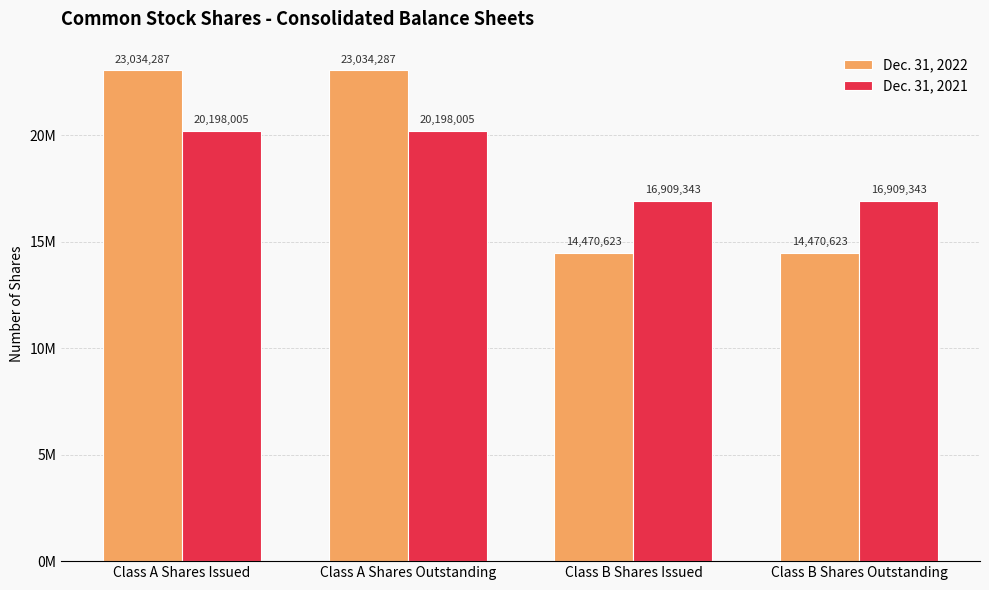

What are all the series names shown in the legend?

Dec. 31, 2022, Dec. 31, 2021